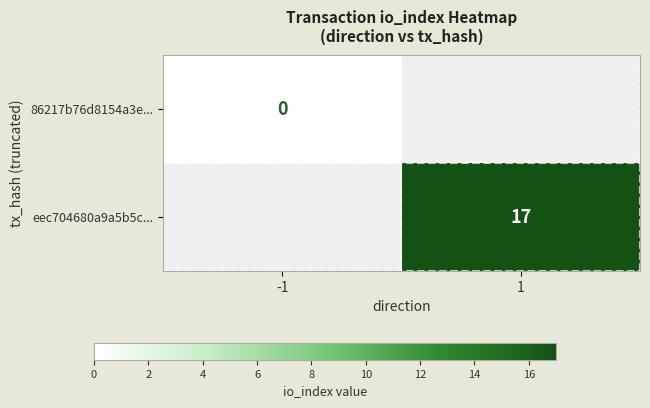

At how many categories does at least one series exceed 6?

1